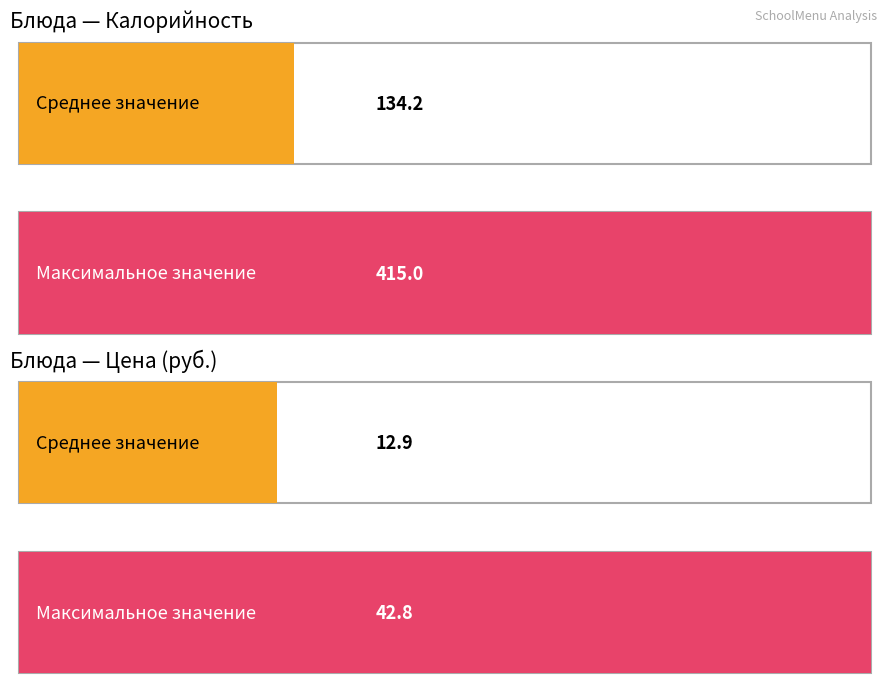

What are all the series names shown in the legend?

Калорийность, Цена